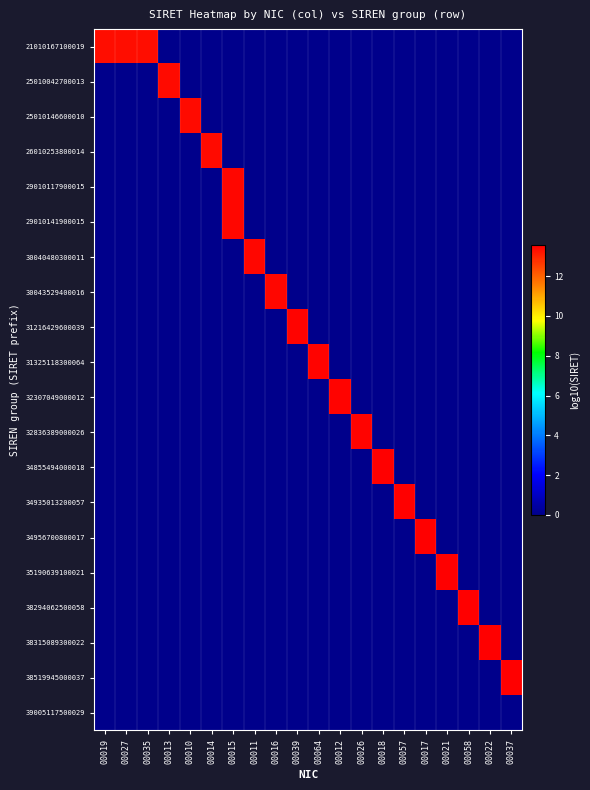

What is the maximum value shown in the chart?

13.6